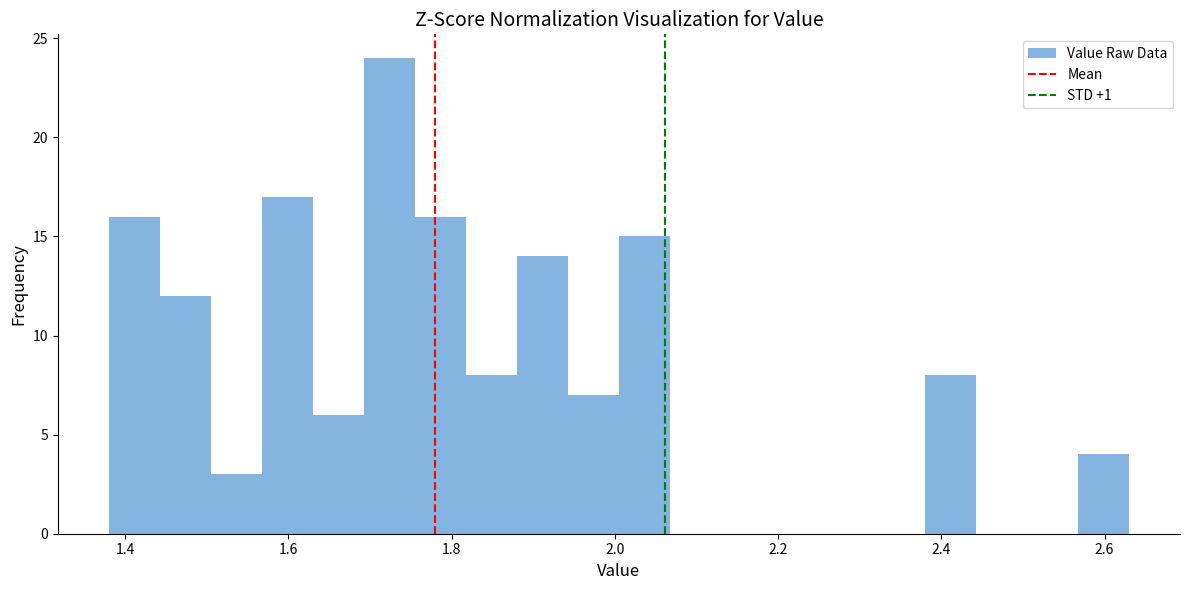

Read against the x-axis, roughly where is the centre of the tallest bar?

1.72